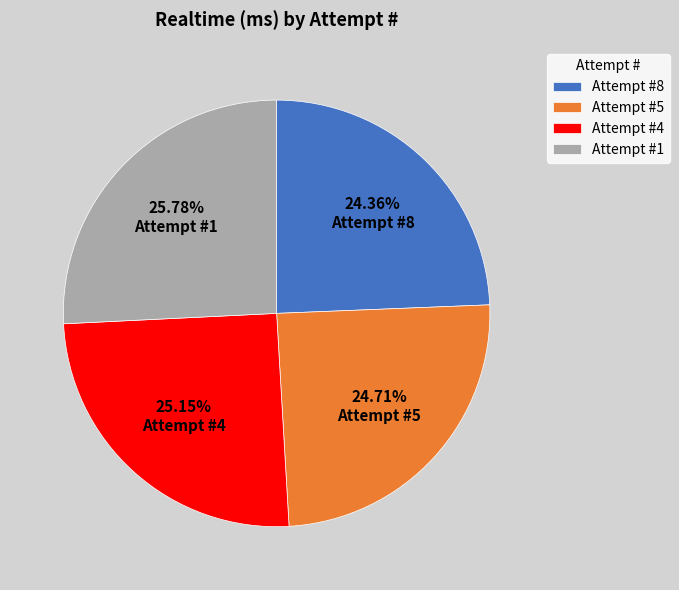

Which has a higher value, Attempt #4 or Attempt #8?

Attempt #4